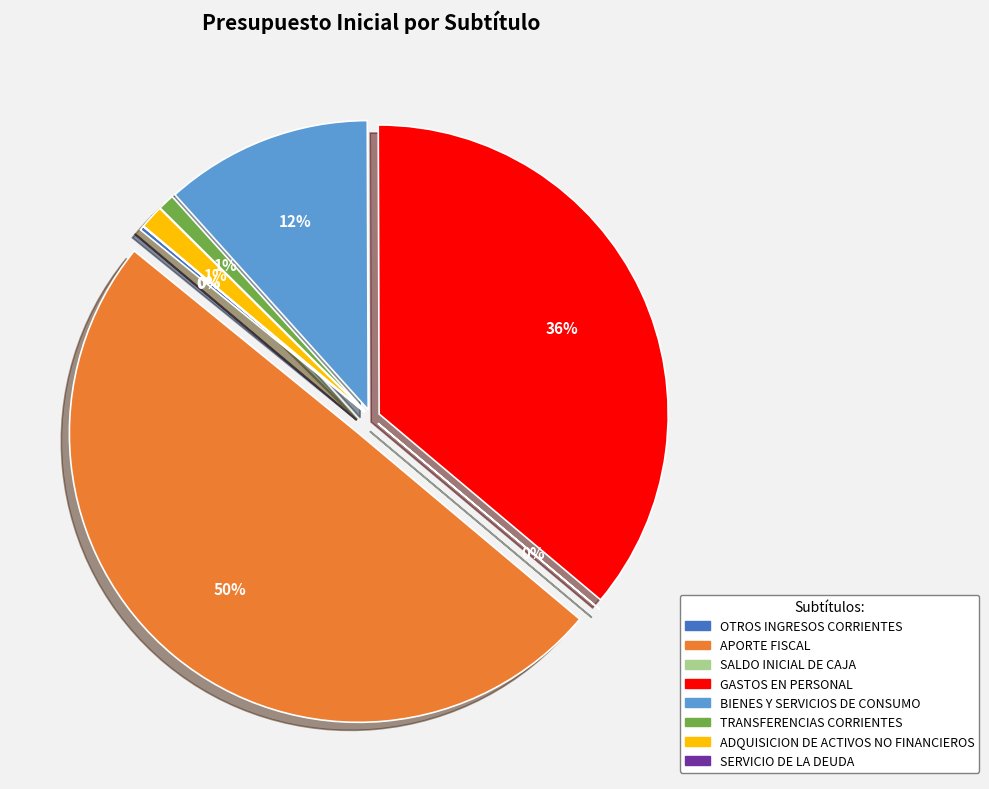

How many segments does this pie chart have?

8